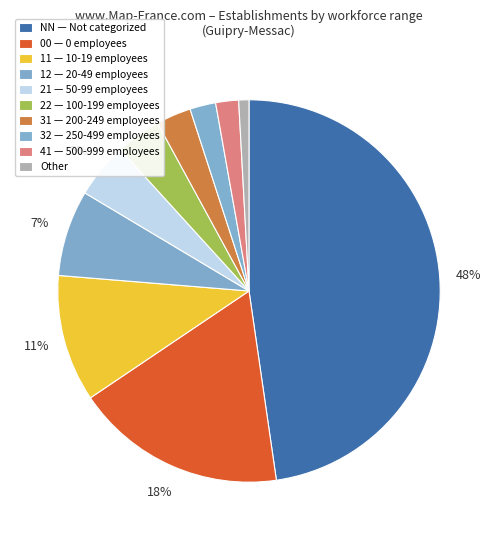

How many segments does this pie chart have?

10